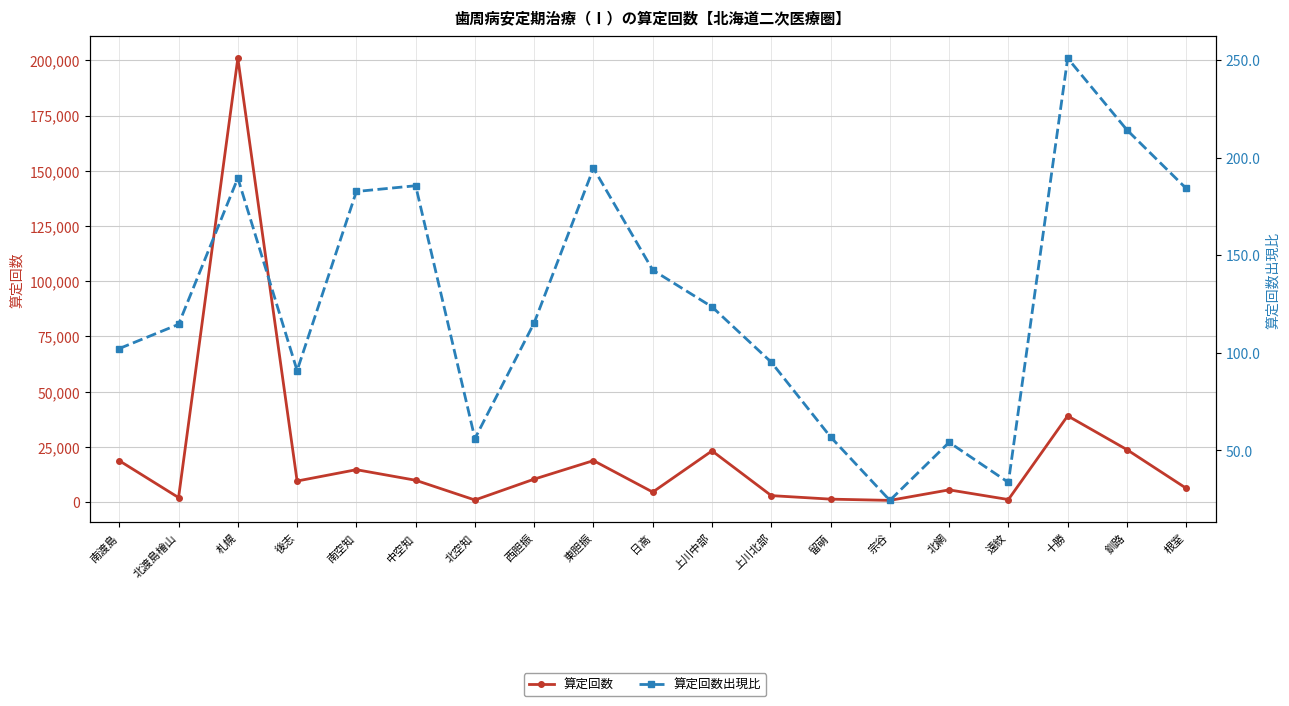

Does the chart display data point markers on the line(s)?

Yes